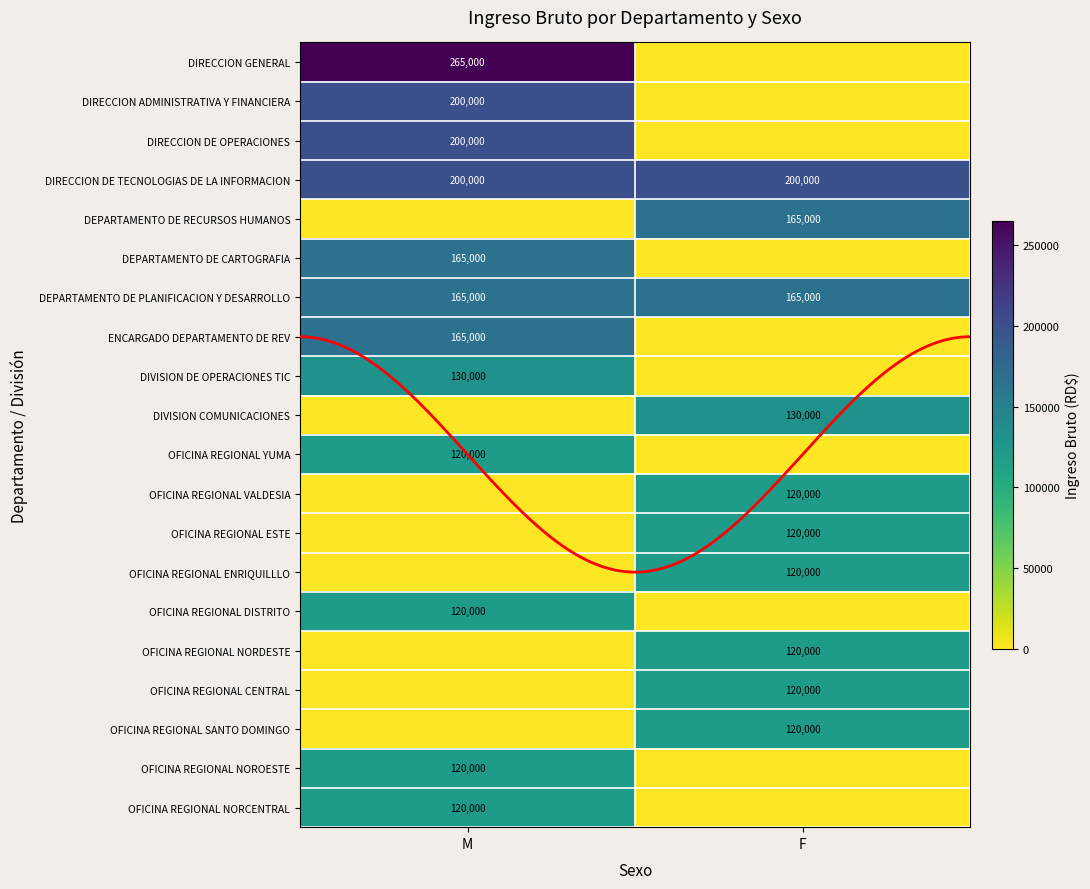

At which label does DEPARTAMENTO DE RECURSOS HUMANOS reach its peak?

F